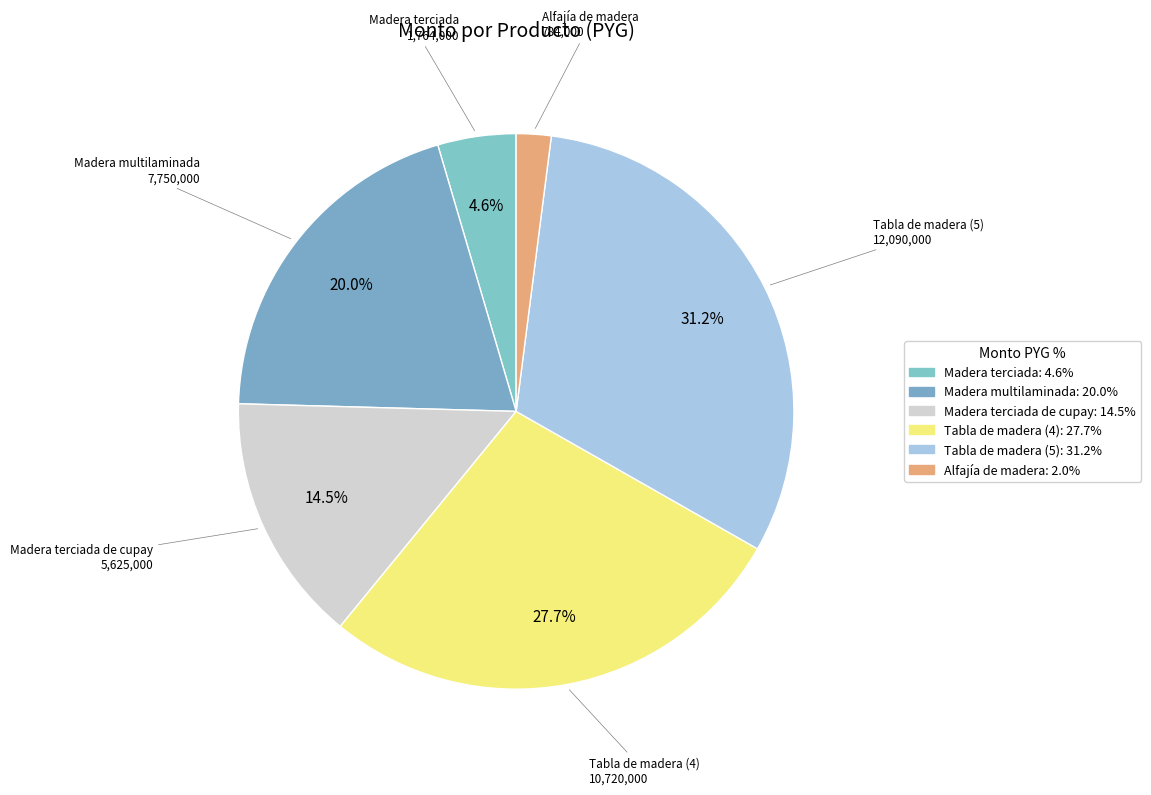

What percentage is the Madera multilaminada slice, to the nearest percent?

20%